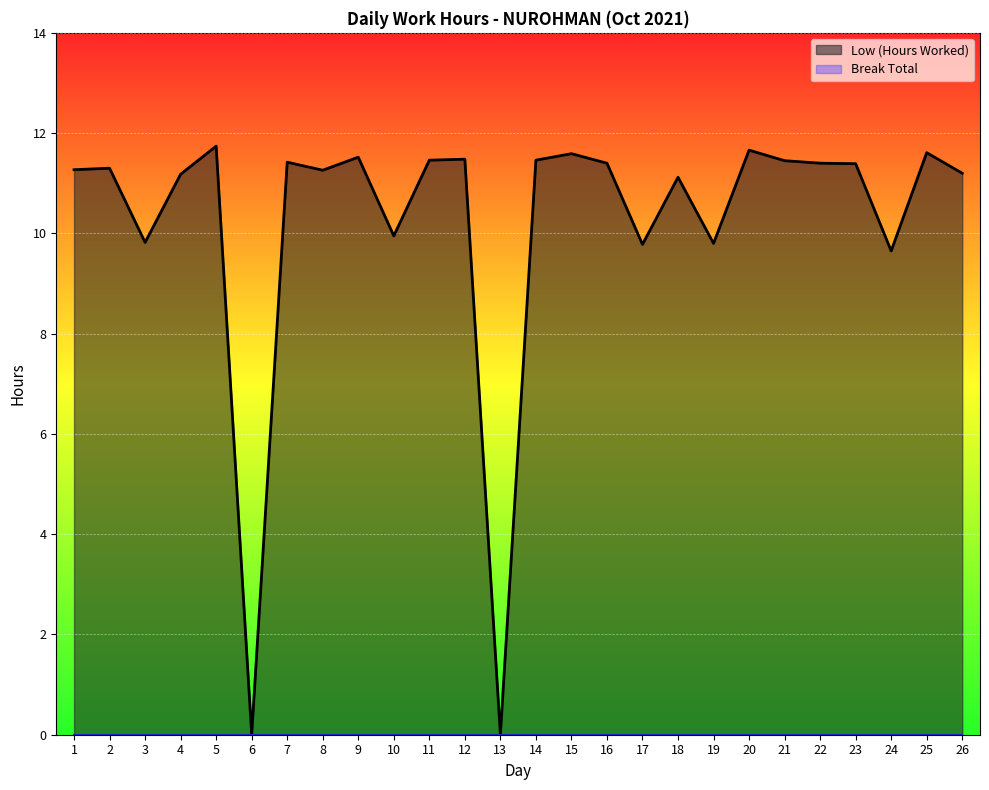

Reading right to left, list all the values displayed in this chart.

11.2	11.6	9.7	11.4	11.4	11.4	11.7	9.8	11.1	9.8	11.4	11.6	11.5	0.0	11.5	11.5	9.9	11.5	11.3	11.4	0.0	11.7	11.2	9.8	11.3	11.3